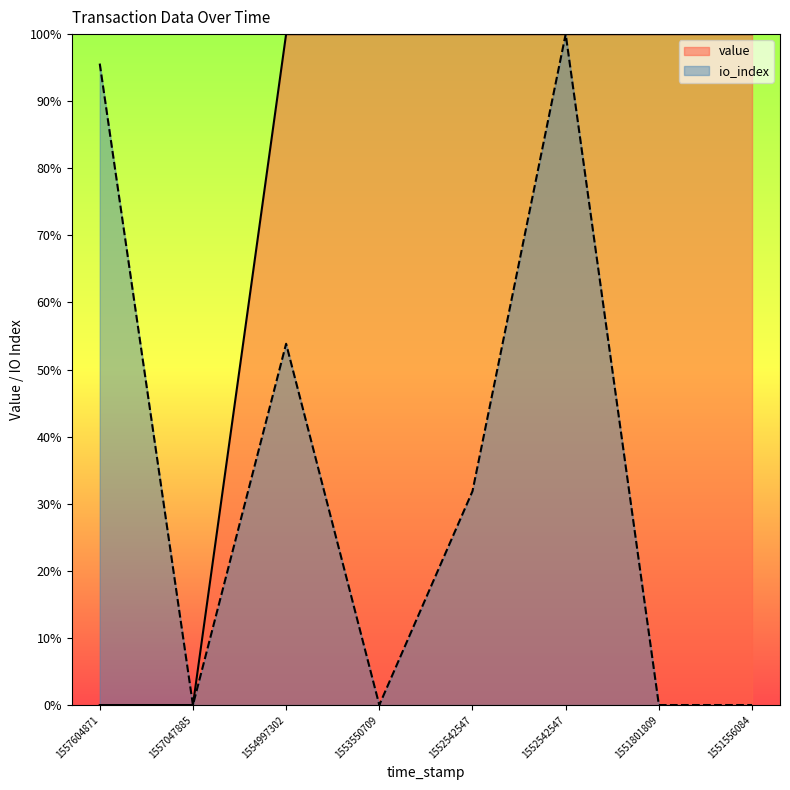

True or false: value has a value of 63.7 at 1554997302.

False